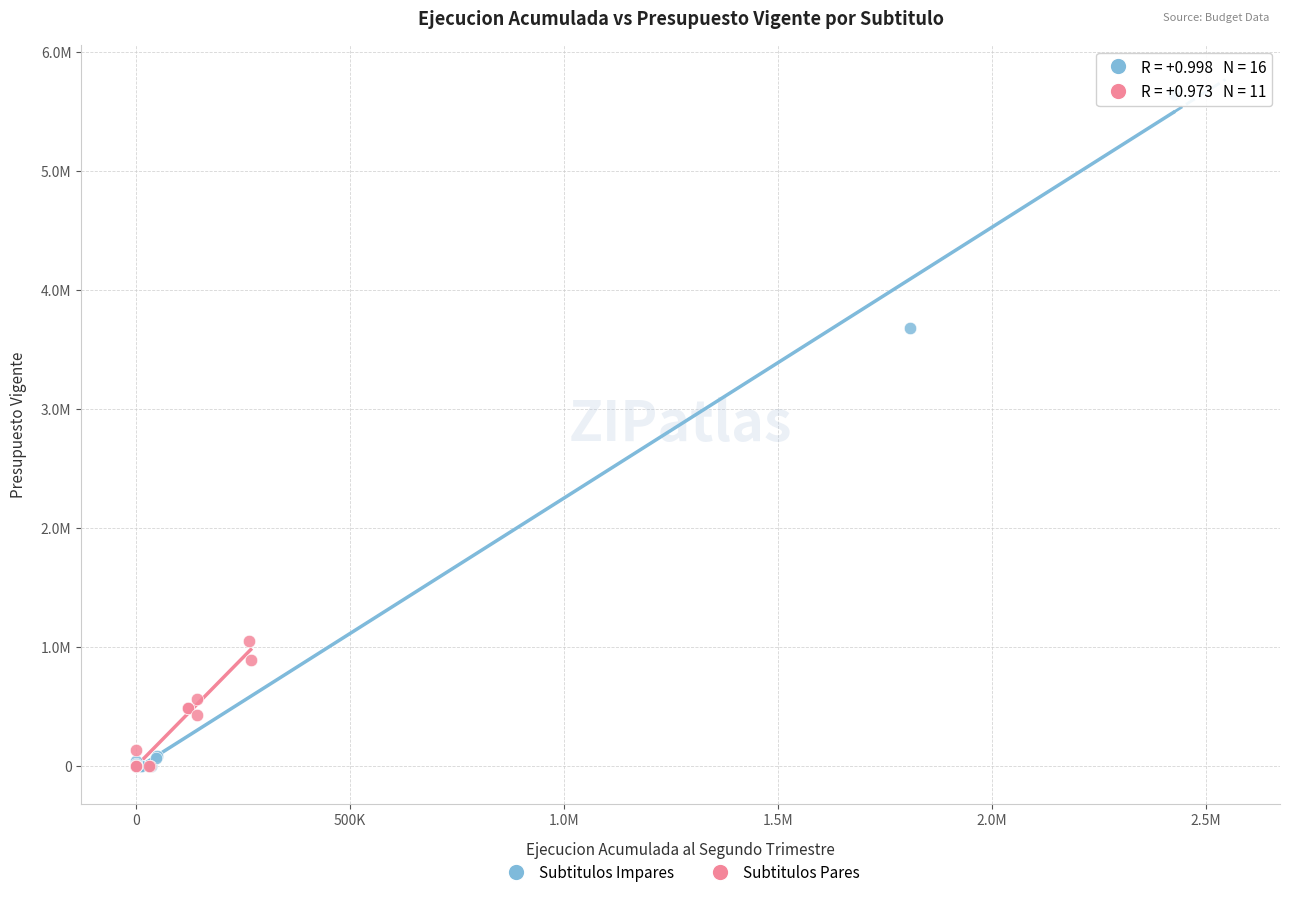

Which series has the largest Y range (max minus min)?

Subtitulos Impares